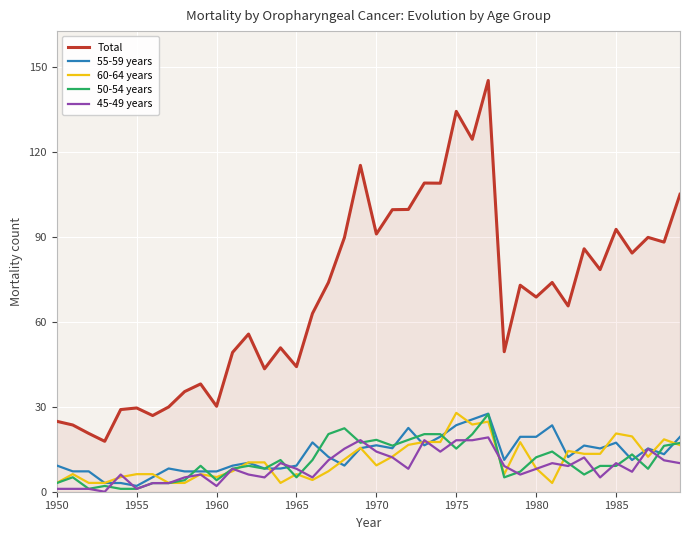

Which series has the largest range (max minus min)?

Total